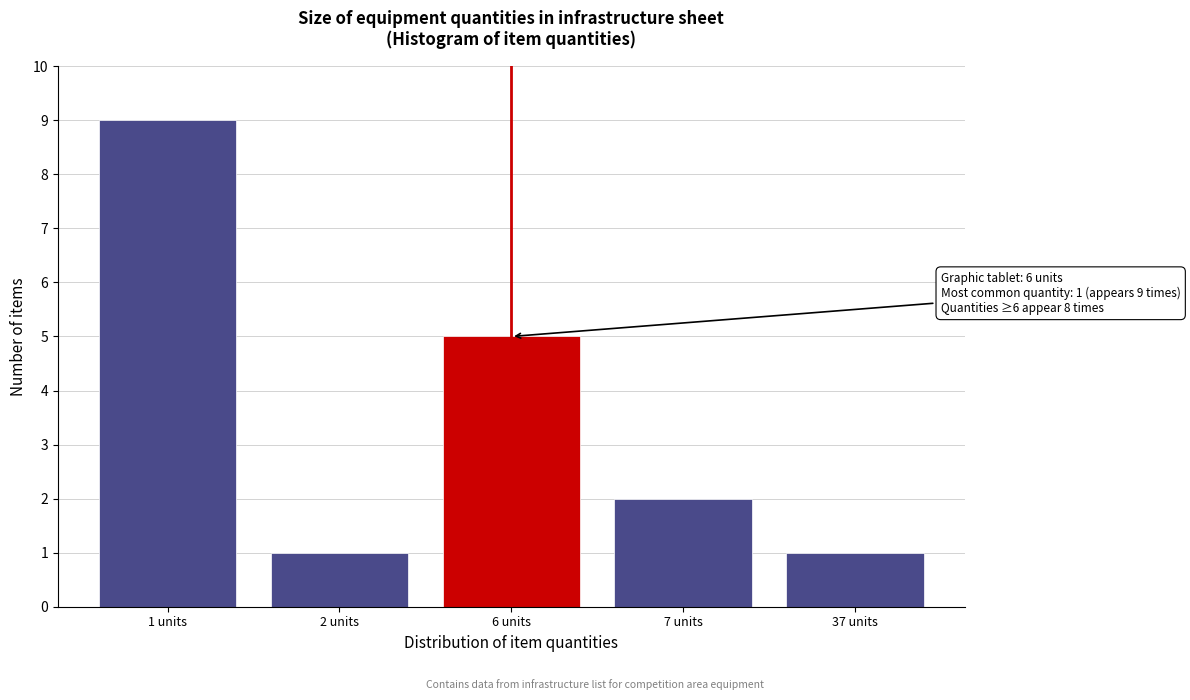

Reading left to right, list all the values displayed in this chart.

1 units=9	2 units=1	6 units=5	7 units=2	37 units=1